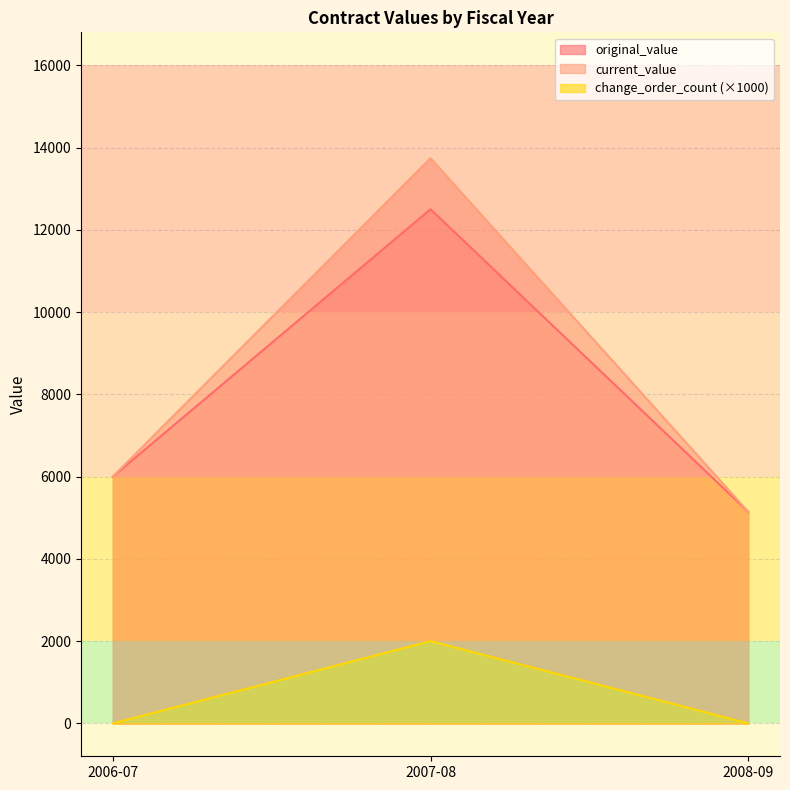

What is the greatest value displayed?

13740.5